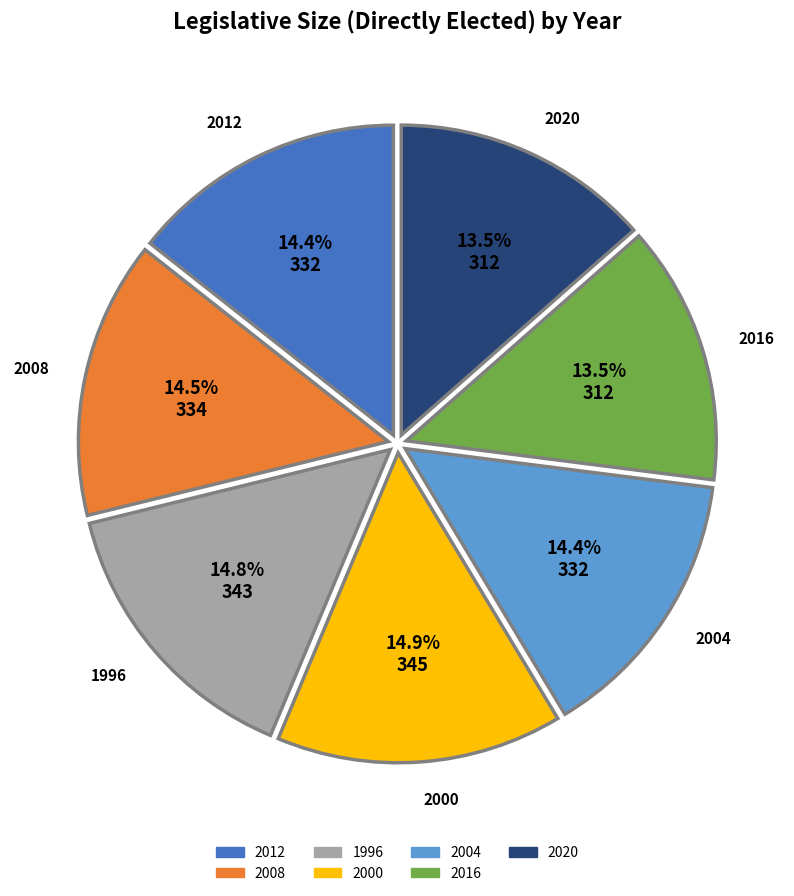

Combined, do 2000 and 2020 account for over 50%?

No